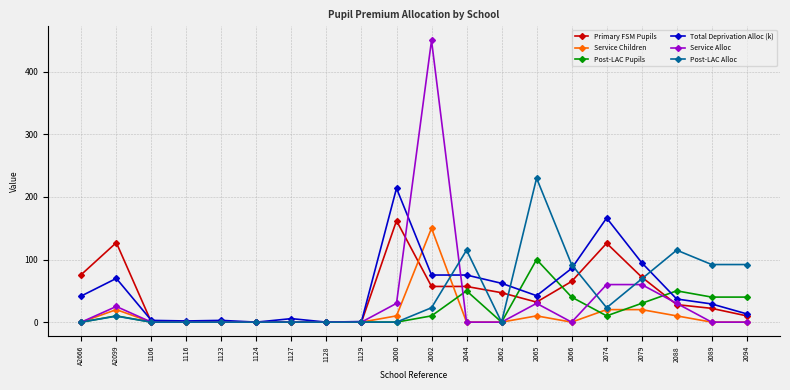

At which category does Post-LAC Alloc reach its first local peak?

A2099